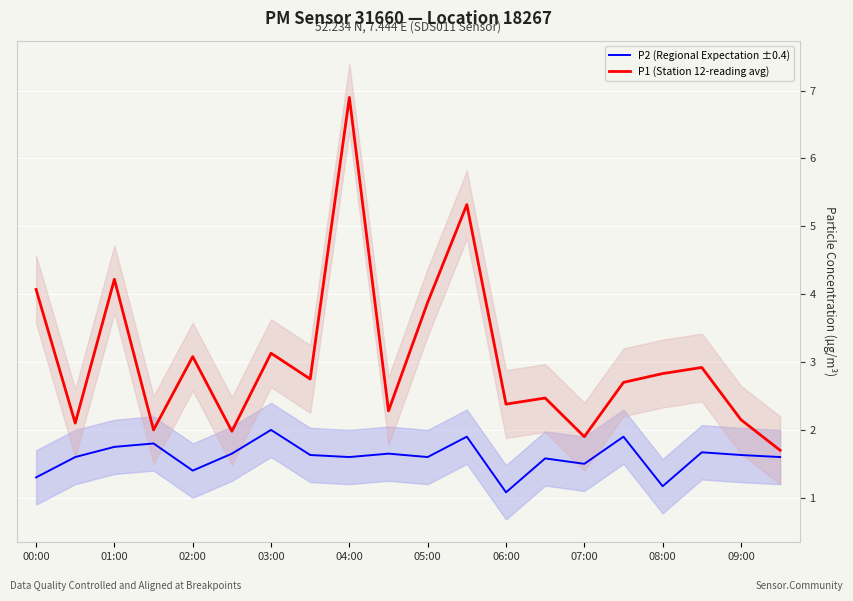

What is the approximate value of P1 (Station 12-reading avg) at 04:00?

6.9